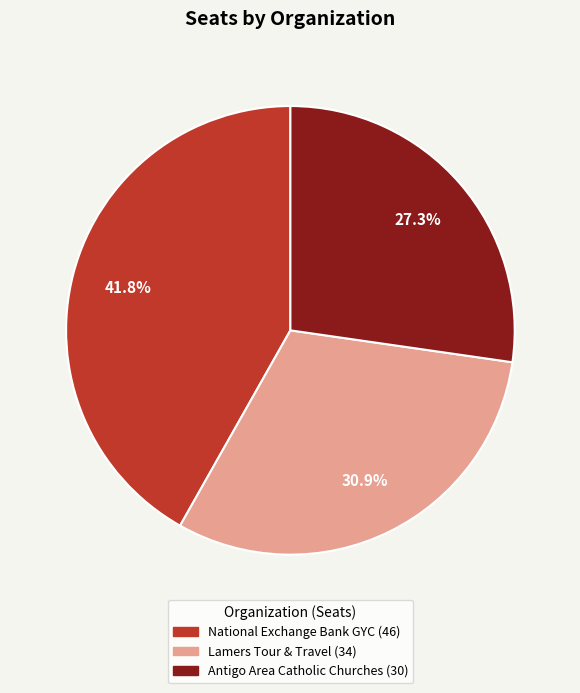

Is it true that Antigo Area Catholic Churches is 27% of the pie?

True